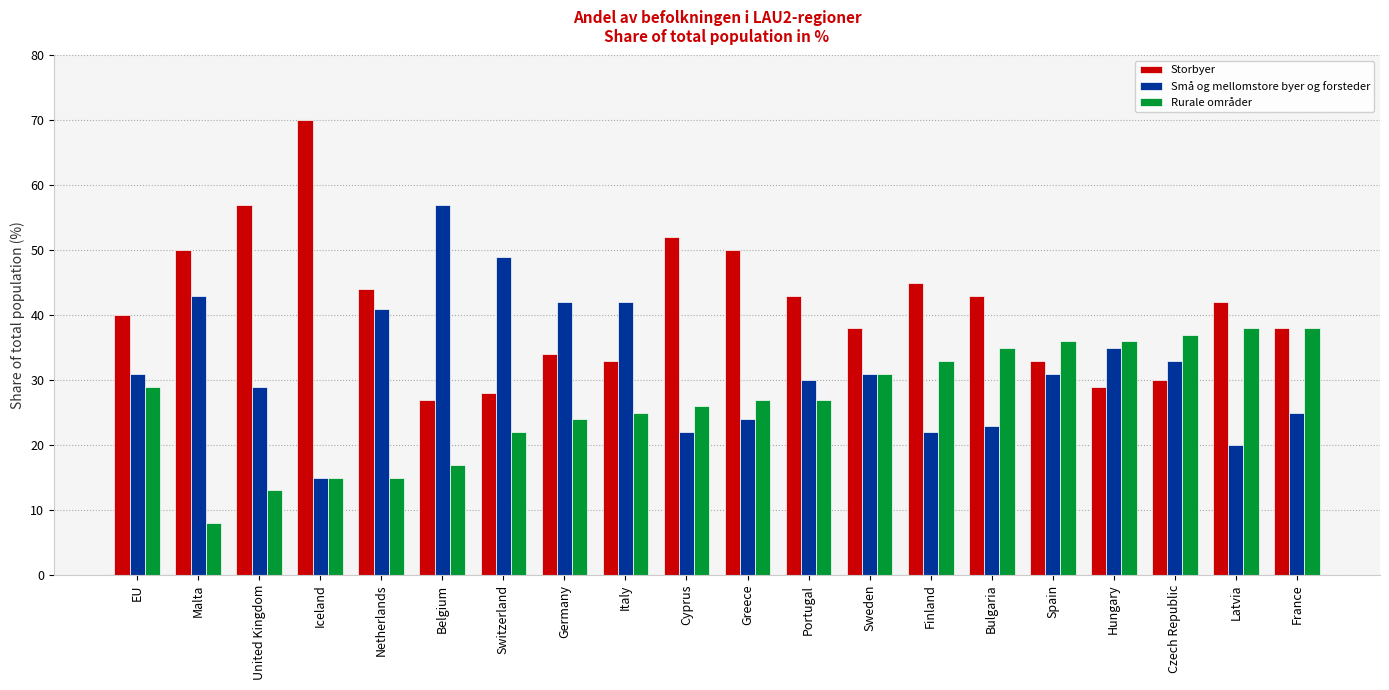

What is the approximate value of Rurale områder at Czech Republic?

37